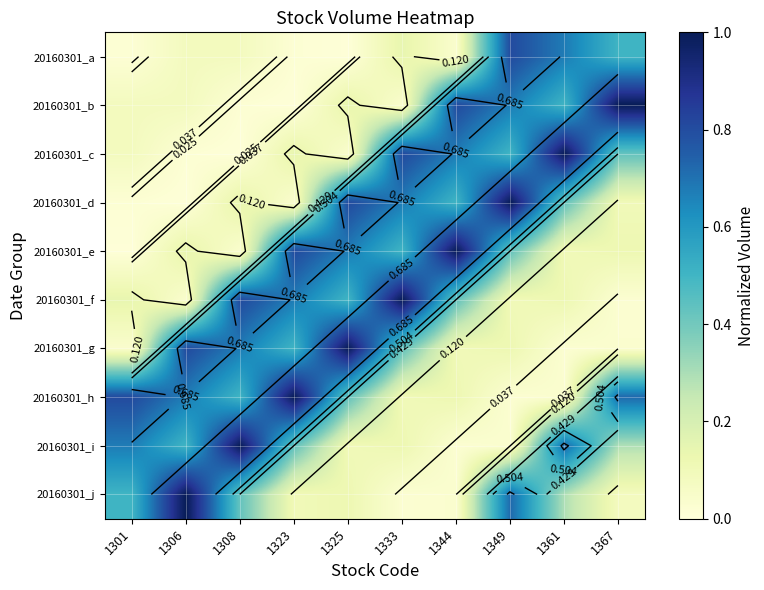

Where is 20160301_g nearest to the value 0?

1361